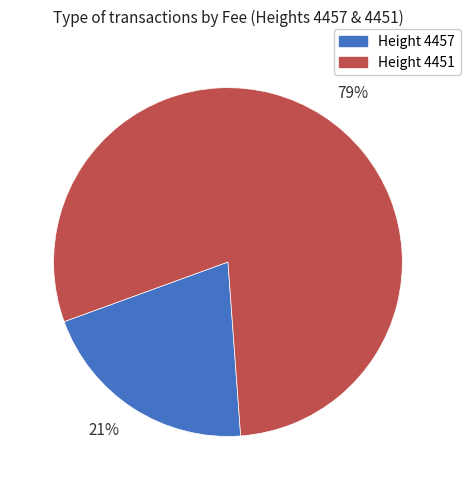

Which category has the smallest portion of the pie?

21%